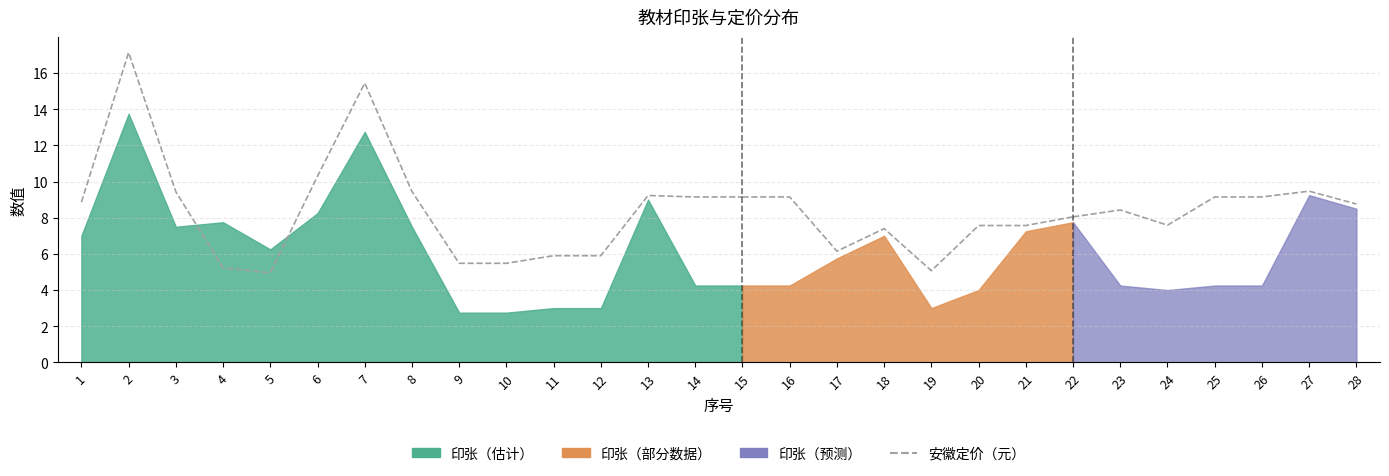

What is the value of the 3rd point from the left?

7.6